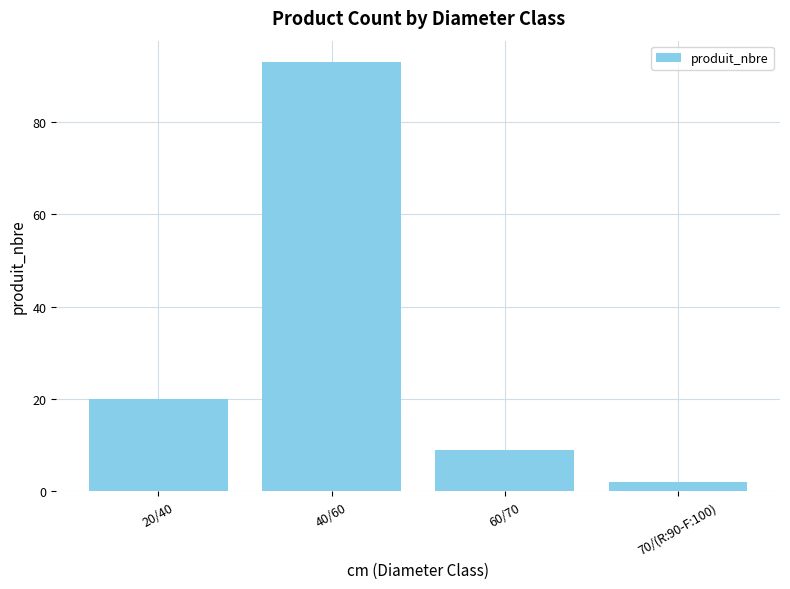

Between 20/40 and 70/(R:90-F:100), which is larger?

20/40